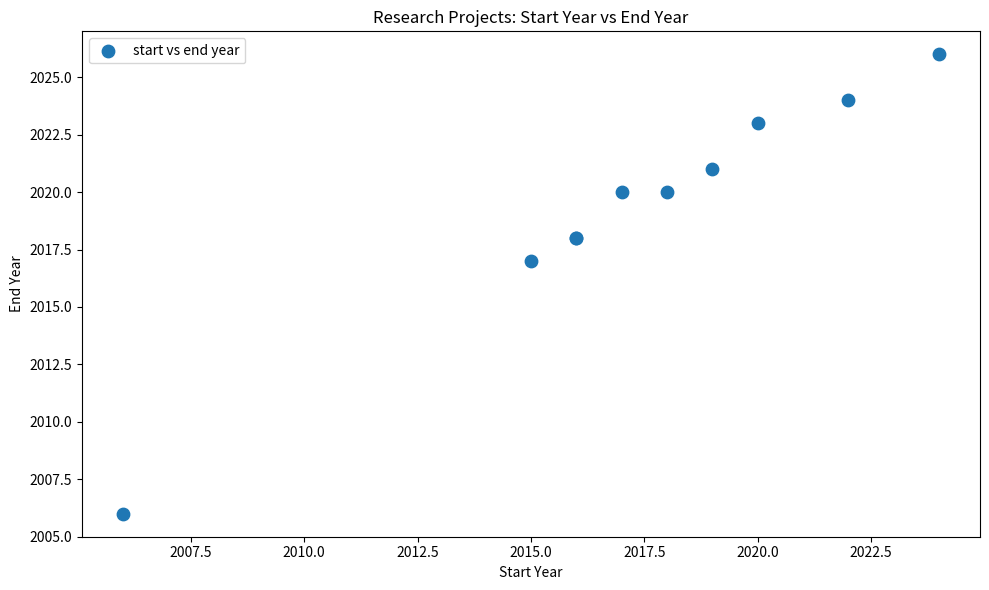

What Y value in the scatter plot is closest to 2016?

2017